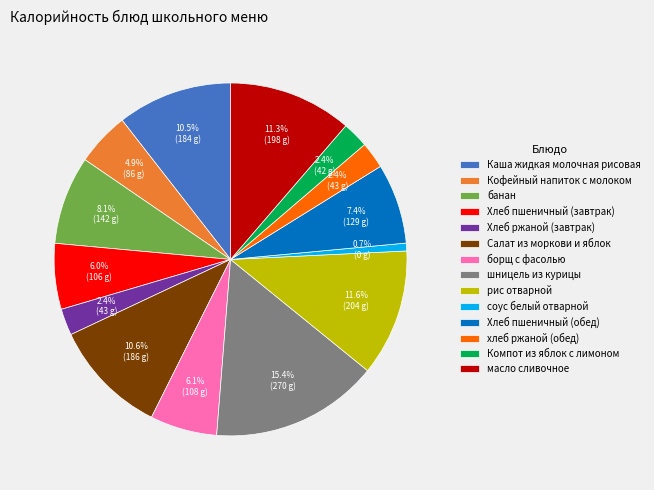

True or false: Салат из моркови и яблок accounts for 11% of the total.

True